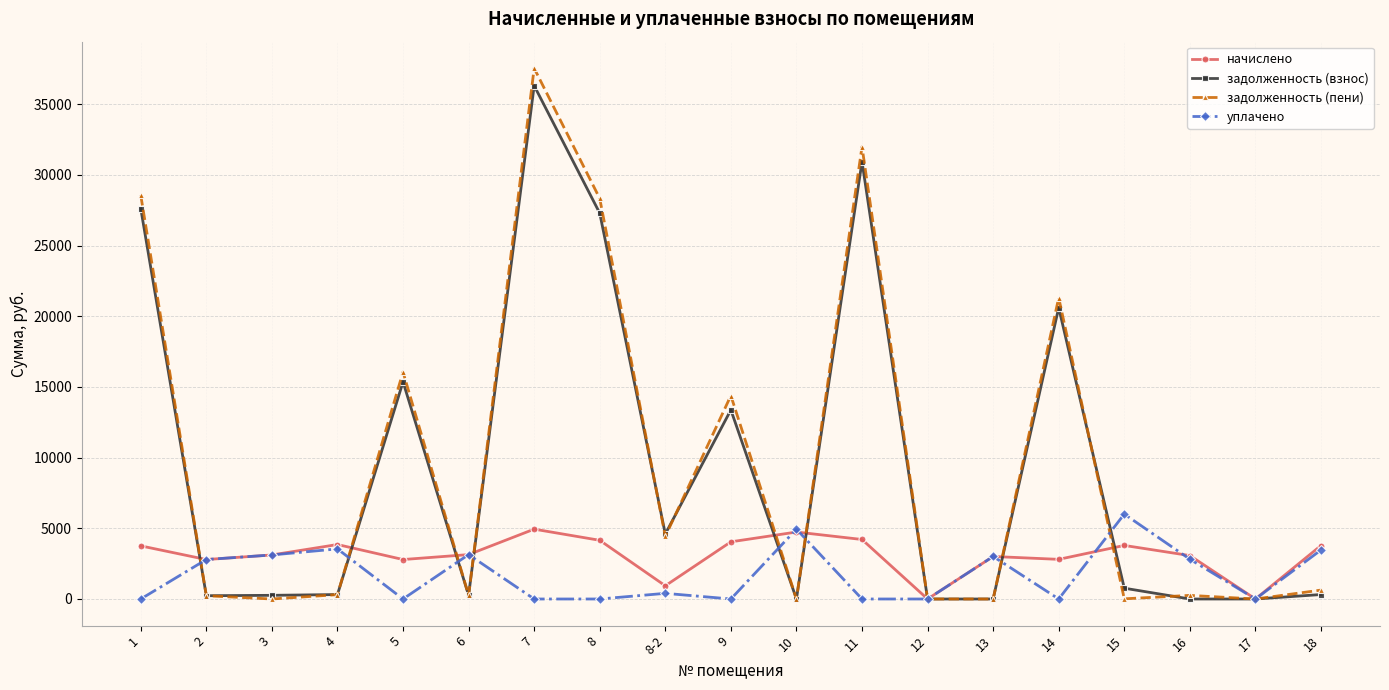

What is the greatest value displayed?

37555.2